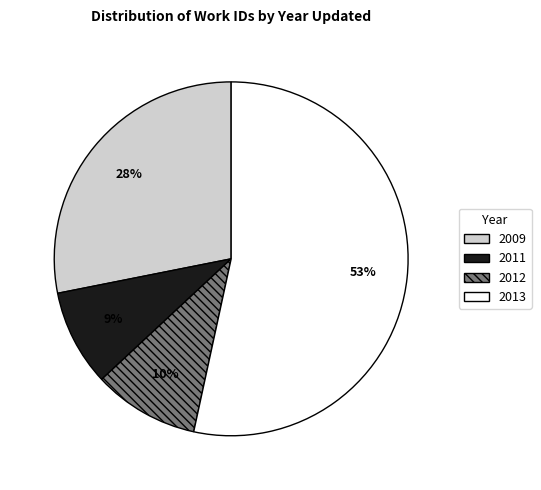

To the nearest percent, what percentage of the pie is 2012?

10%